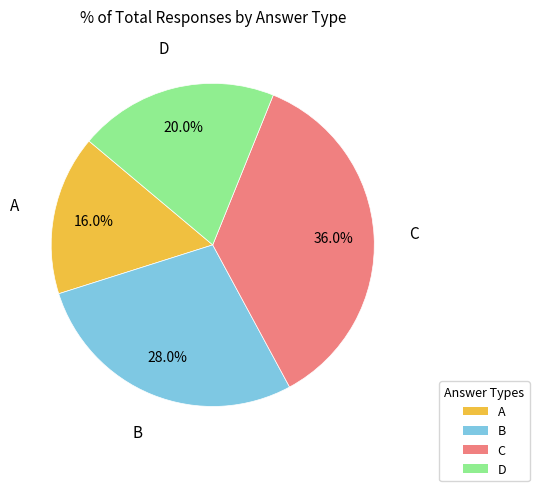

Between B and D, which is larger?

B